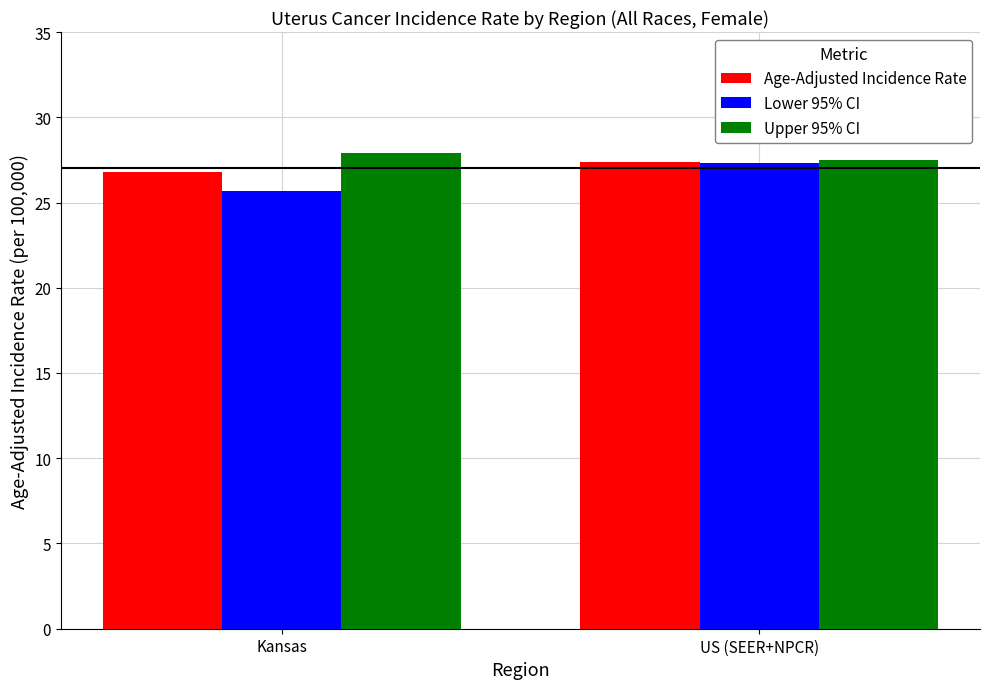

What is the value of the Age-Adjusted Incidence Rate bar at the 2nd from the left?

27.4